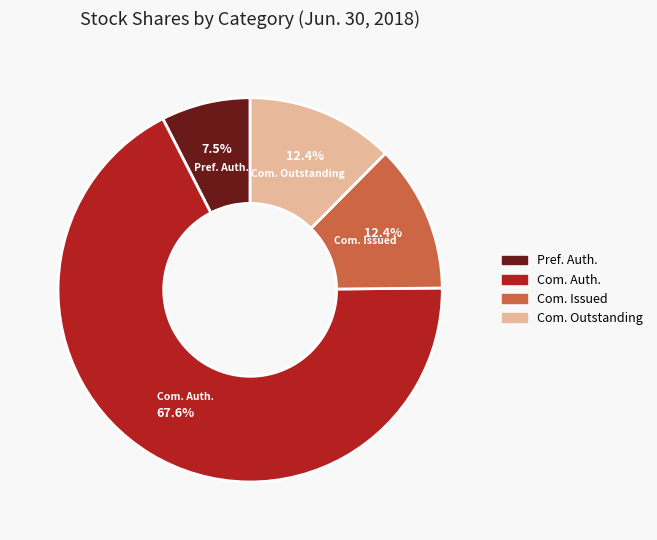

Is there a majority slice in this chart?

Yes